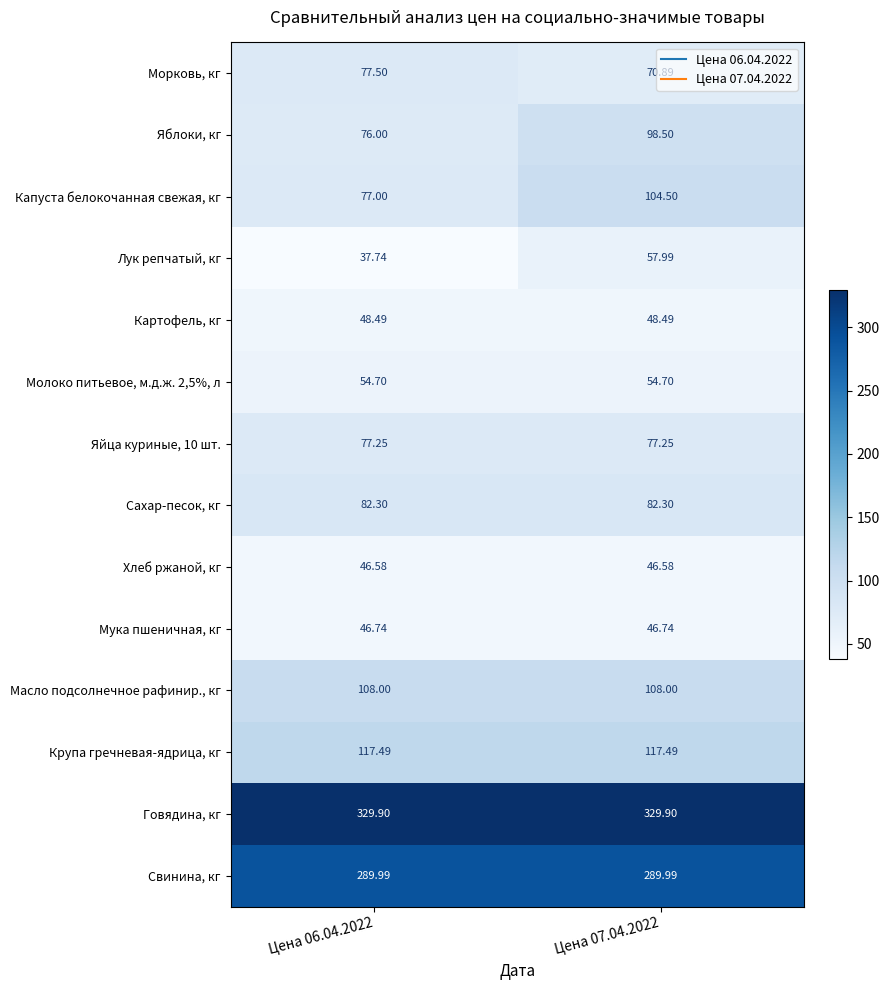

At Цена 06.04.2022, list the series in order from largest to smallest.

Говядина, кг, Свинина, кг, Крупа гречневая-ядрица, кг, Масло подсолнечное рафинир., кг, Сахар-песок, кг, Морковь, кг, Яйца куриные, 10 шт., Капуста белокочанная свежая, кг, Яблоки, кг, Молоко питьевое, м.д.ж. 2,5%, л, Картофель, кг, Мука пшеничная, кг, Хлеб ржаной, кг, Лук репчатый, кг